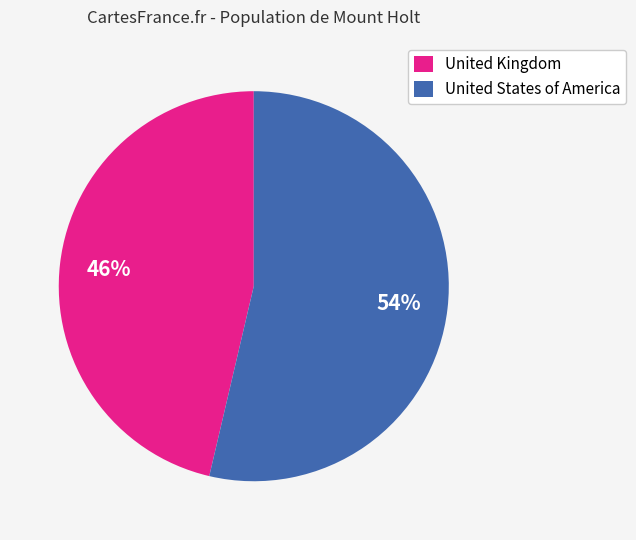

What is the smallest slice in the pie chart?

United Kingdom